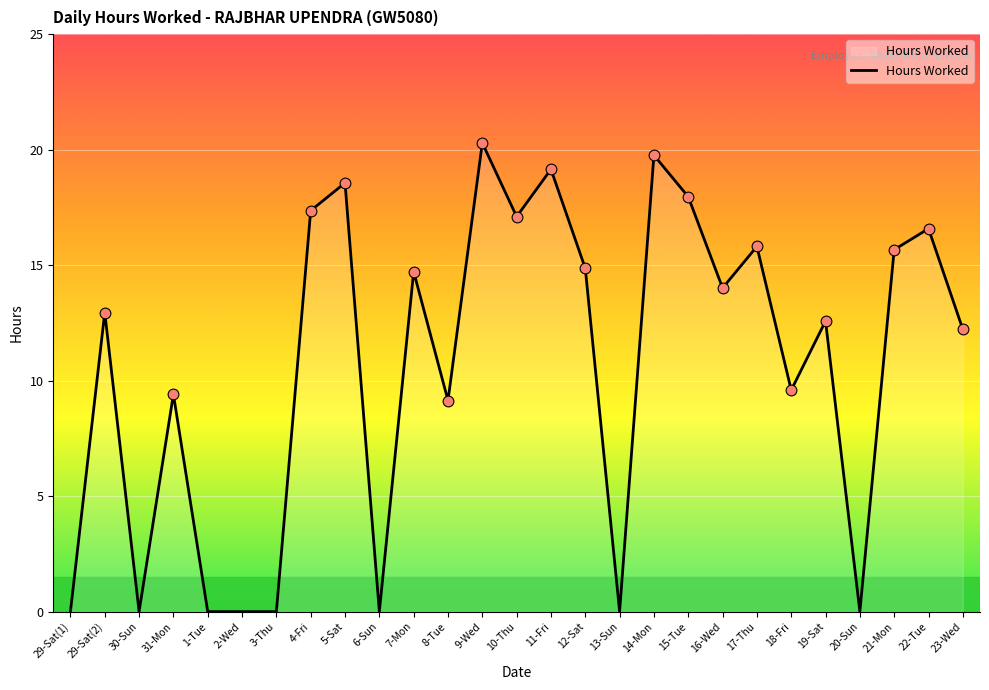

What is the change in value from 7-Mon to 12-Sat?

+0.1